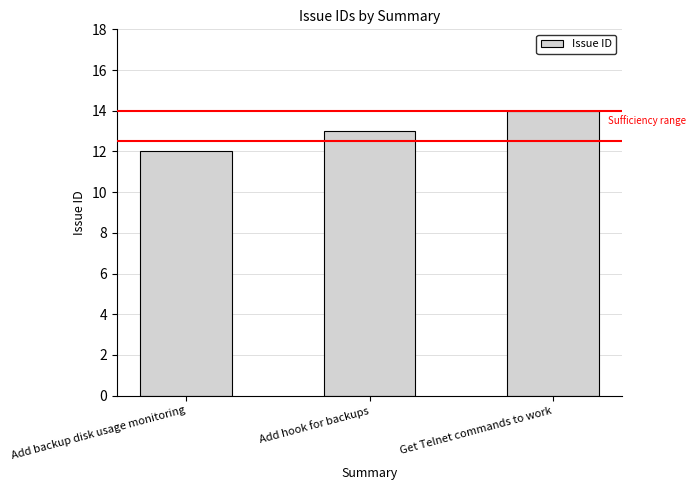

Between Get Telnet commands to work and Add backup disk usage monitoring, which is larger?

Get Telnet commands to work